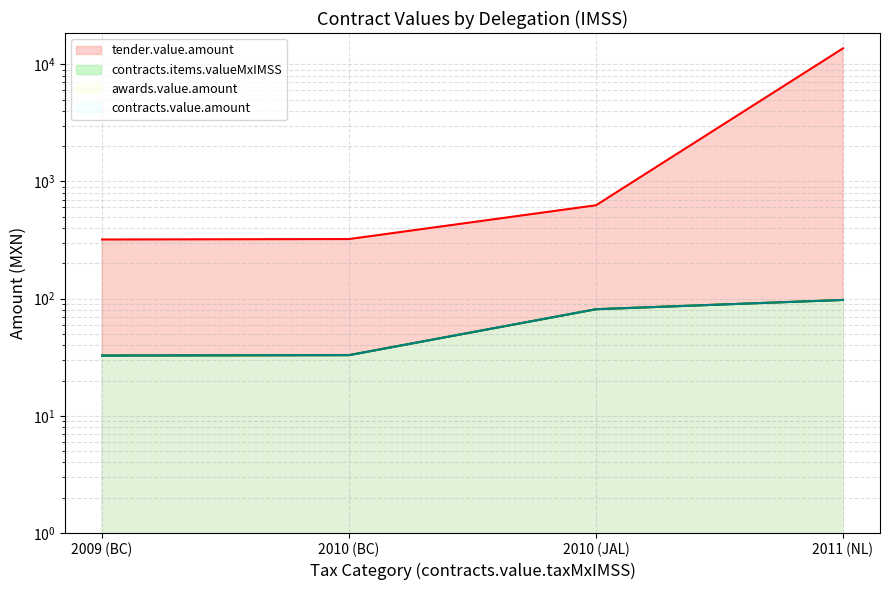

Reading right to left, list all the values displayed in this chart.

tender.value.amount: 2011 (NL)=13678.7	2010 (JAL)=626.4	2010 (BC)=322.5	2009 (BC)=319.7
contracts.items.valueMxIMSS: 2011 (NL)=97.4	2010 (JAL)=81.2	2010 (BC)=32.9	2009 (BC)=32.7
awards.value.amount: 2011 (NL)=97.4	2010 (JAL)=81.2	2010 (BC)=32.9	2009 (BC)=32.7
contracts.value.amount: 2011 (NL)=97.4	2010 (JAL)=81.2	2010 (BC)=32.9	2009 (BC)=32.7